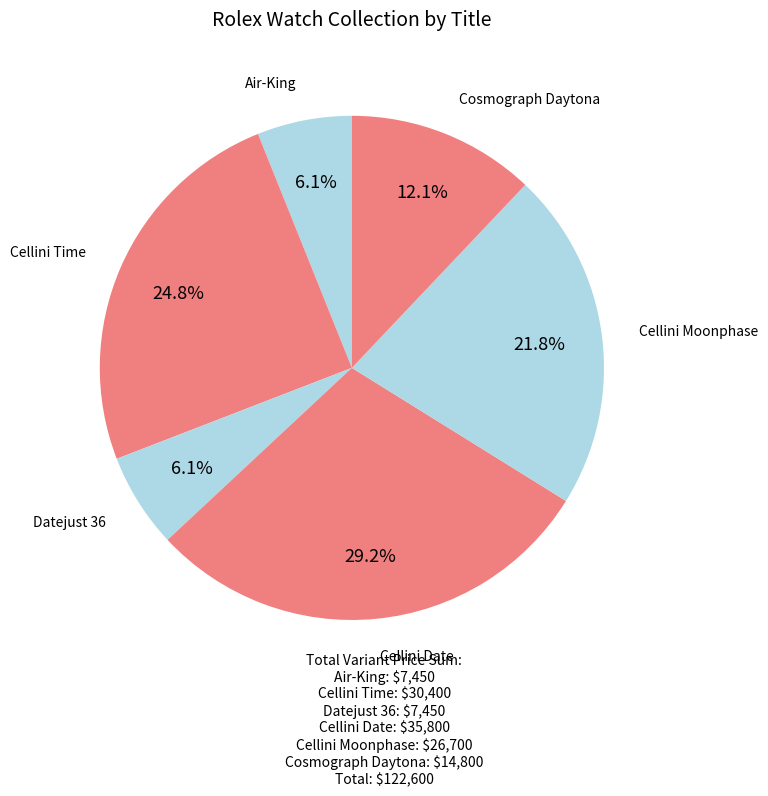

Count the number of slices in the pie.

6